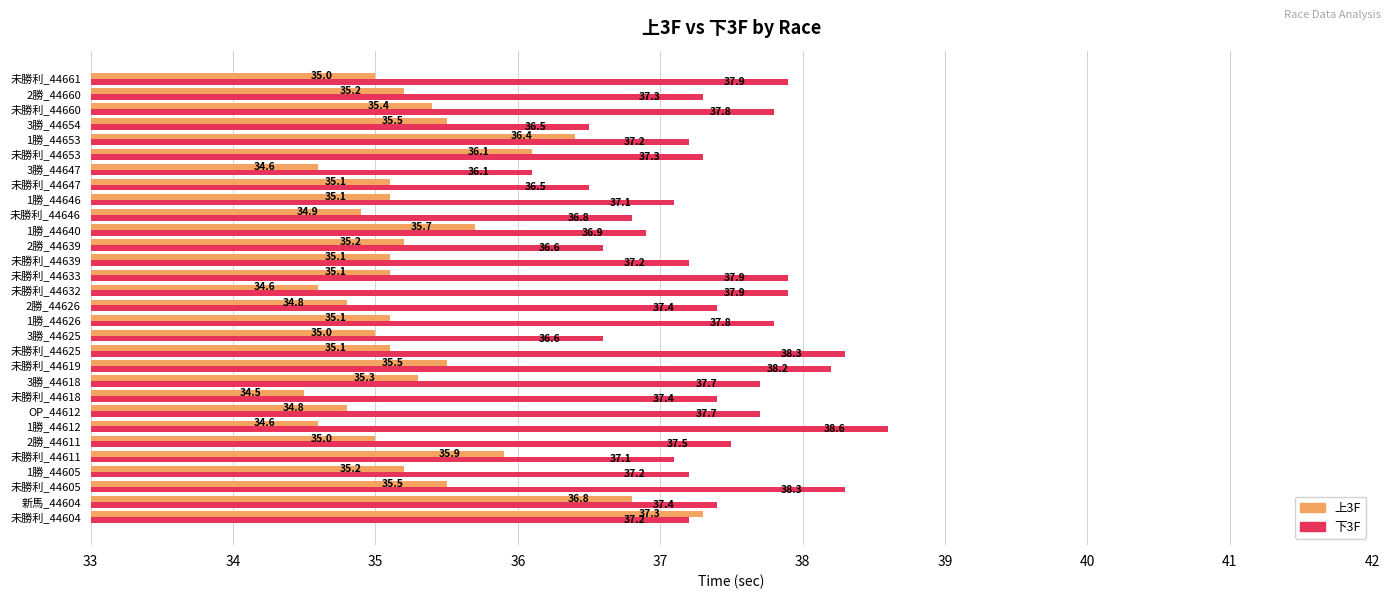

How many data points in 下3F are less than 37?

7